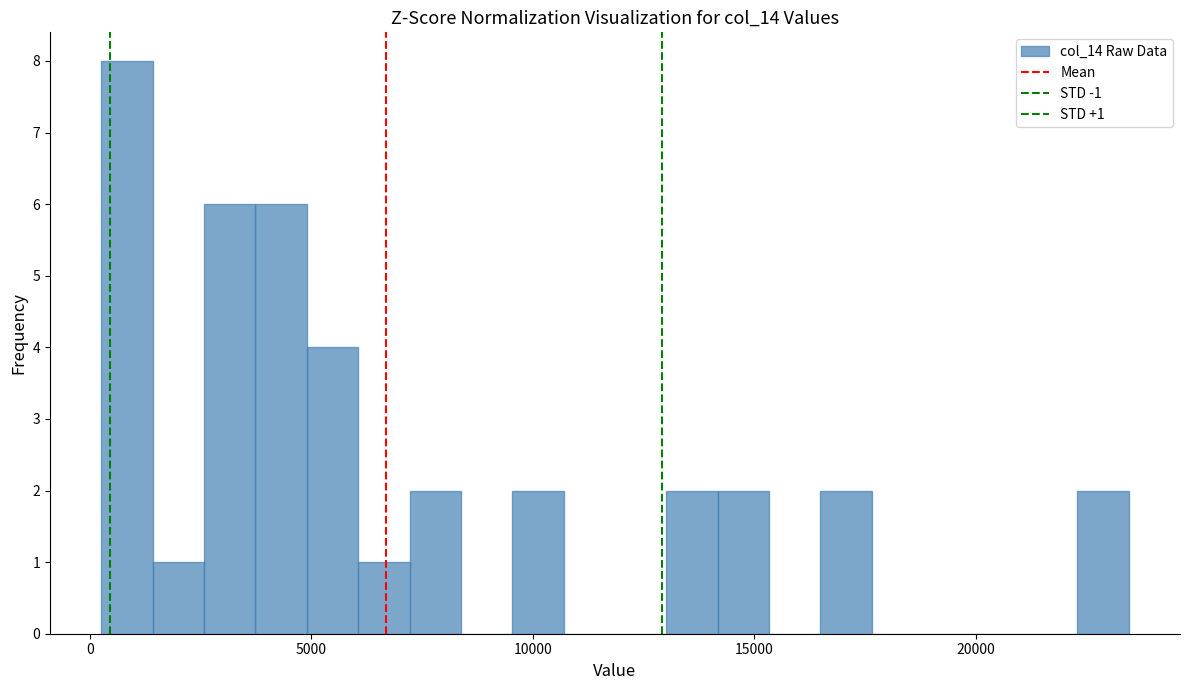

Read against the x-axis, roughly where is the centre of the tallest bar?

1000